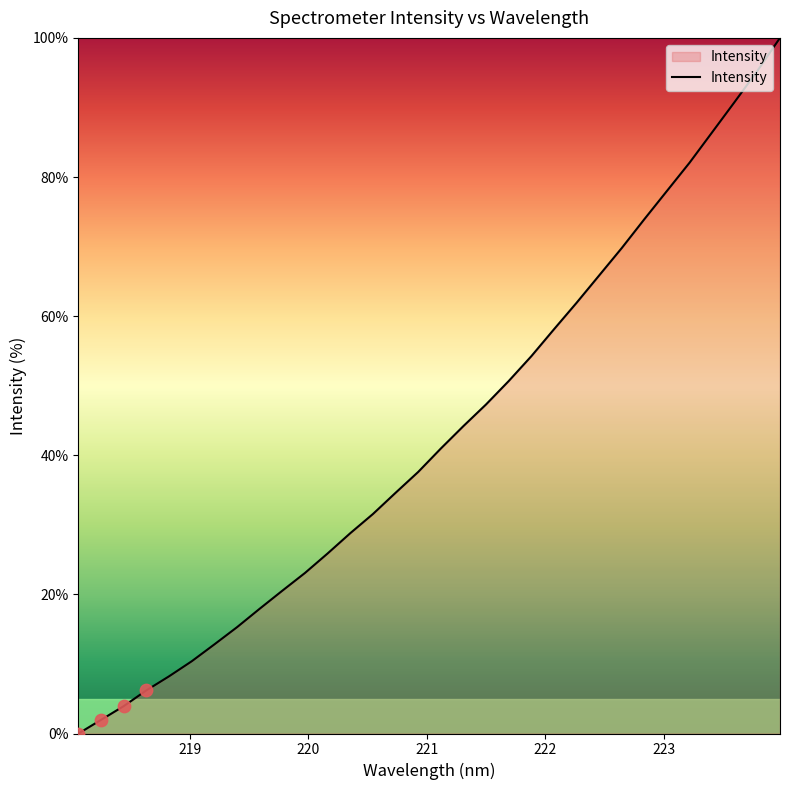

What is the greatest value displayed?

100.0